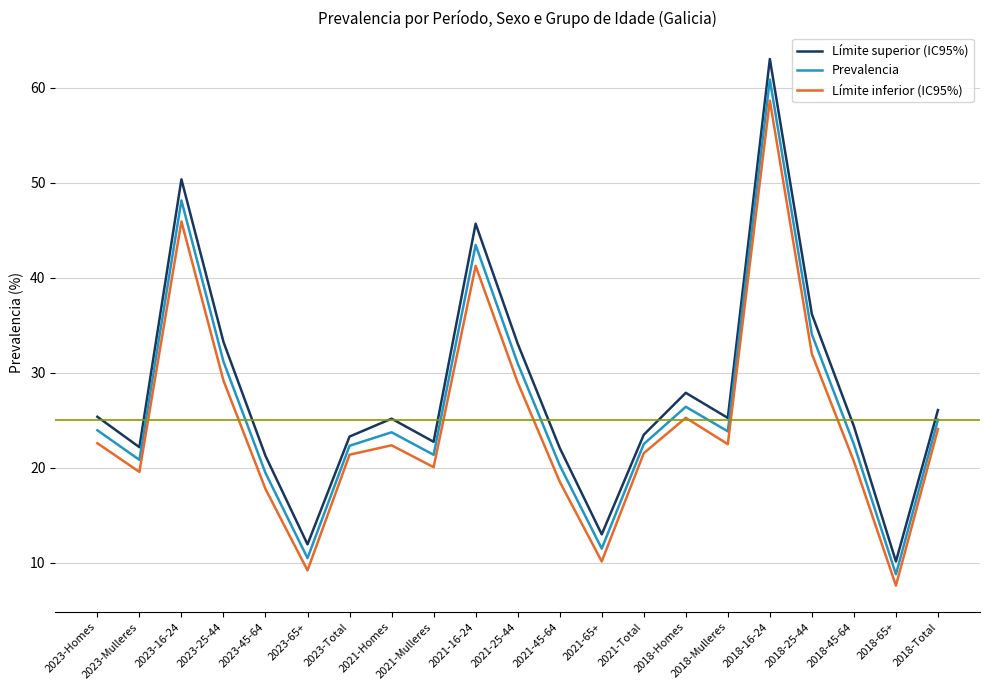

Which series changed the most between 2021-25-44 and 2021-Total?

Límite superior (IC95%)